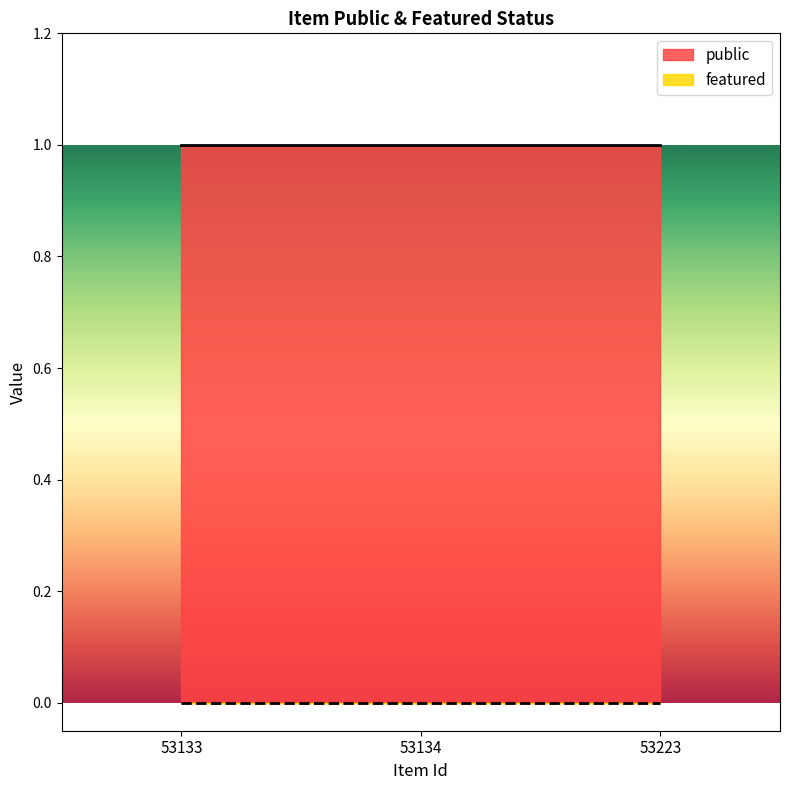

List the series in order of their overall mean, lowest first.

featured, public